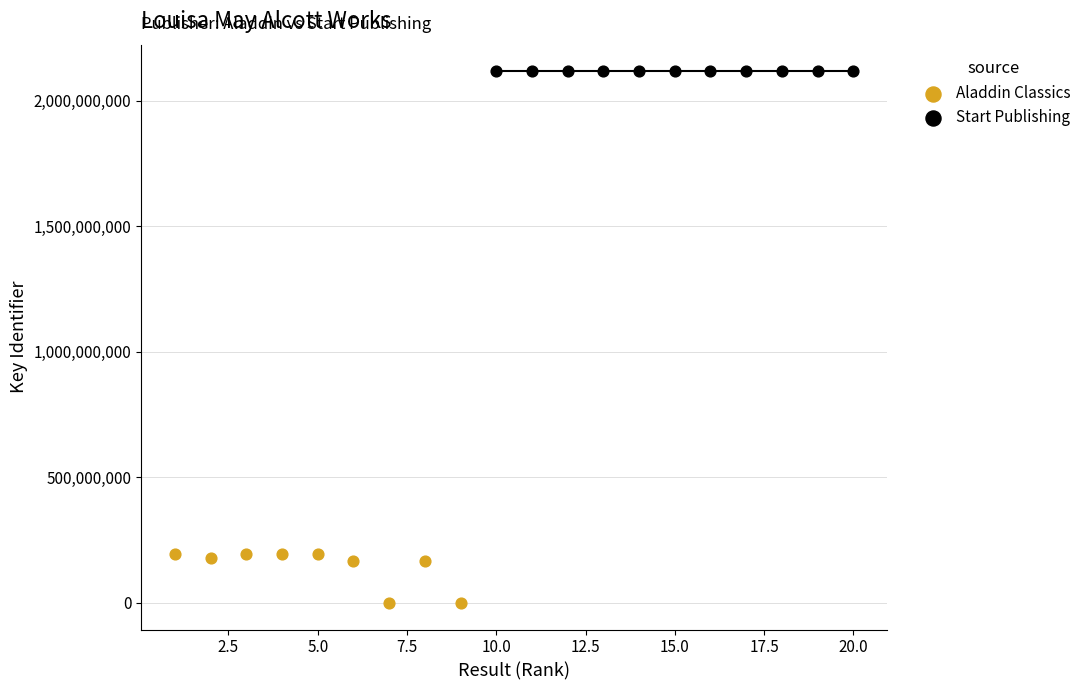

Which series contains the highest Y value?

Start Publishing